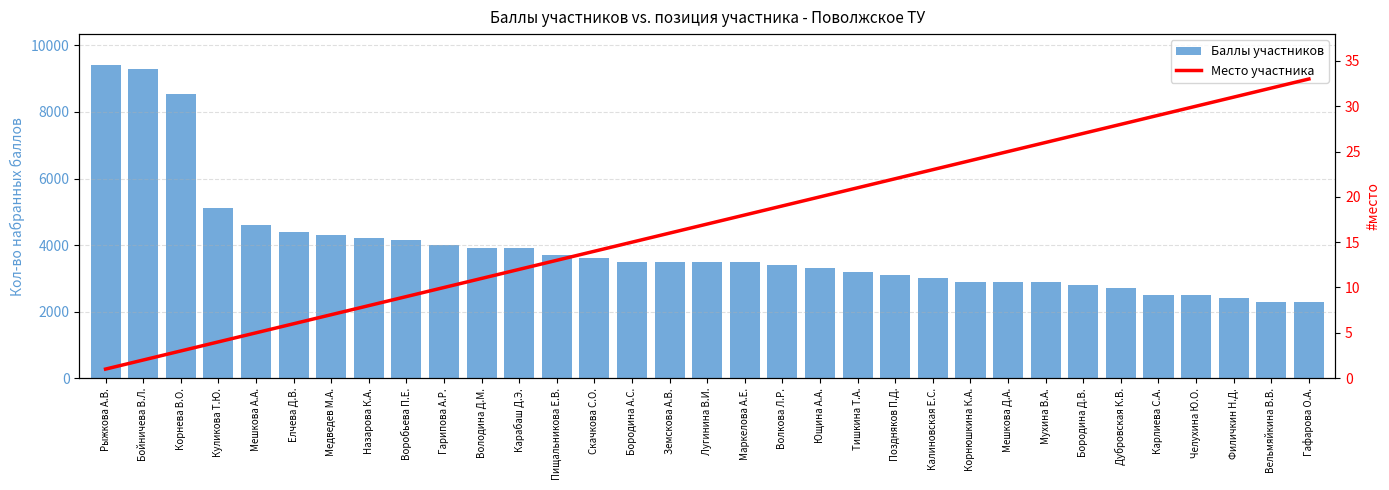

Is the value of Место участника at Поздняков П.Д. greater than the value of Баллы участников at Медведев М.А.?

No